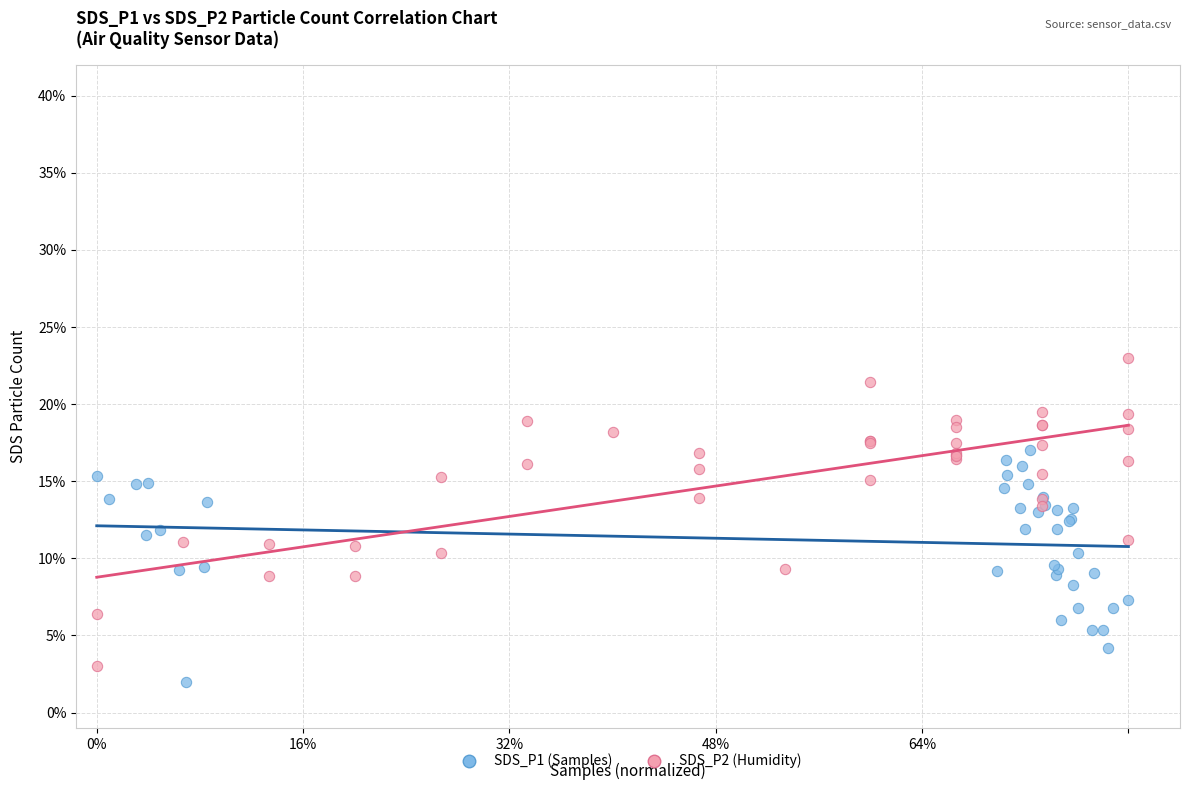

Which series has the widest spread of Y values?

SDS_P2 (Humidity)